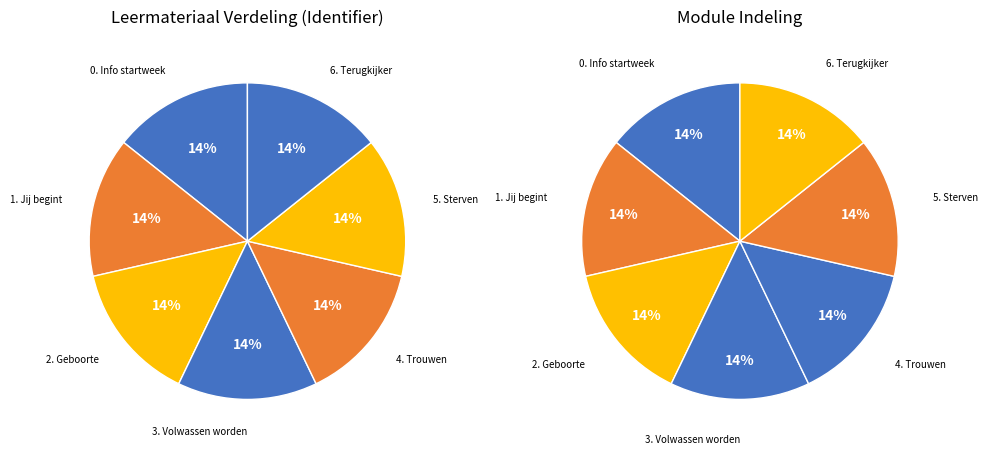

Count the number of slices in the pie.

7